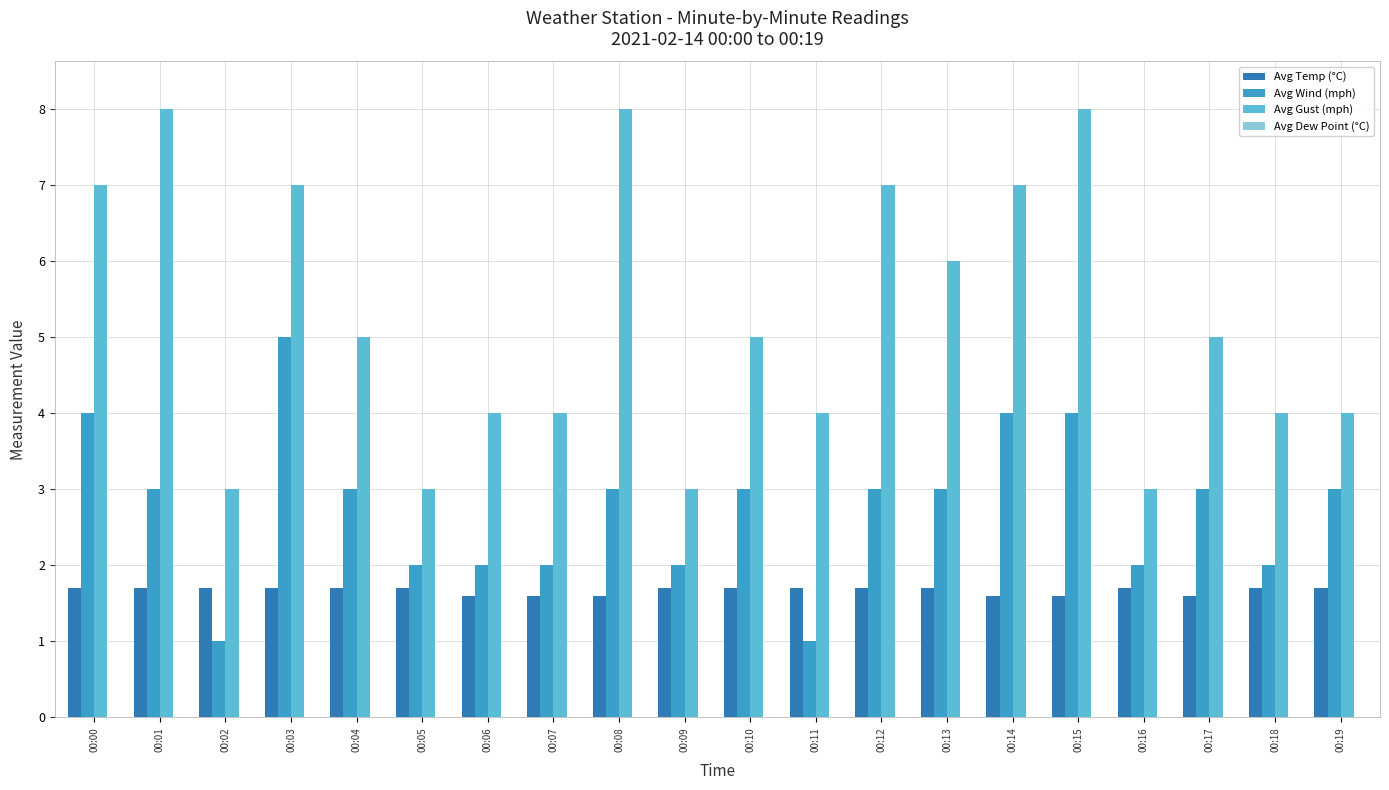

What value does the Avg Dew Point (°C) series have at 00:09?

-4.4